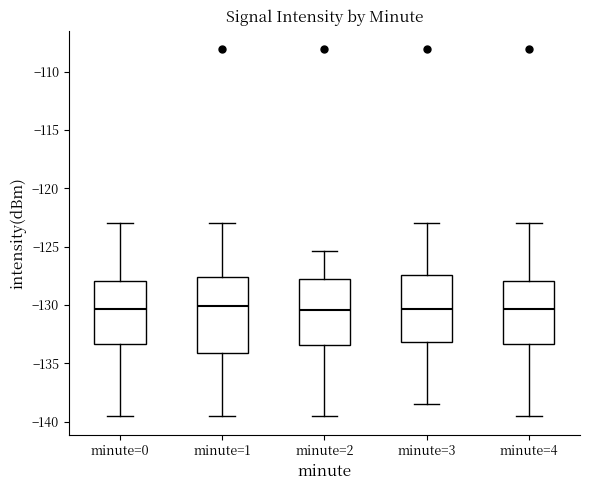

Where does the lower whisker of the box for minute=4 end on the y-axis? The values are not printed on the chart, so give them approximately, as read against the axis.

-139.5